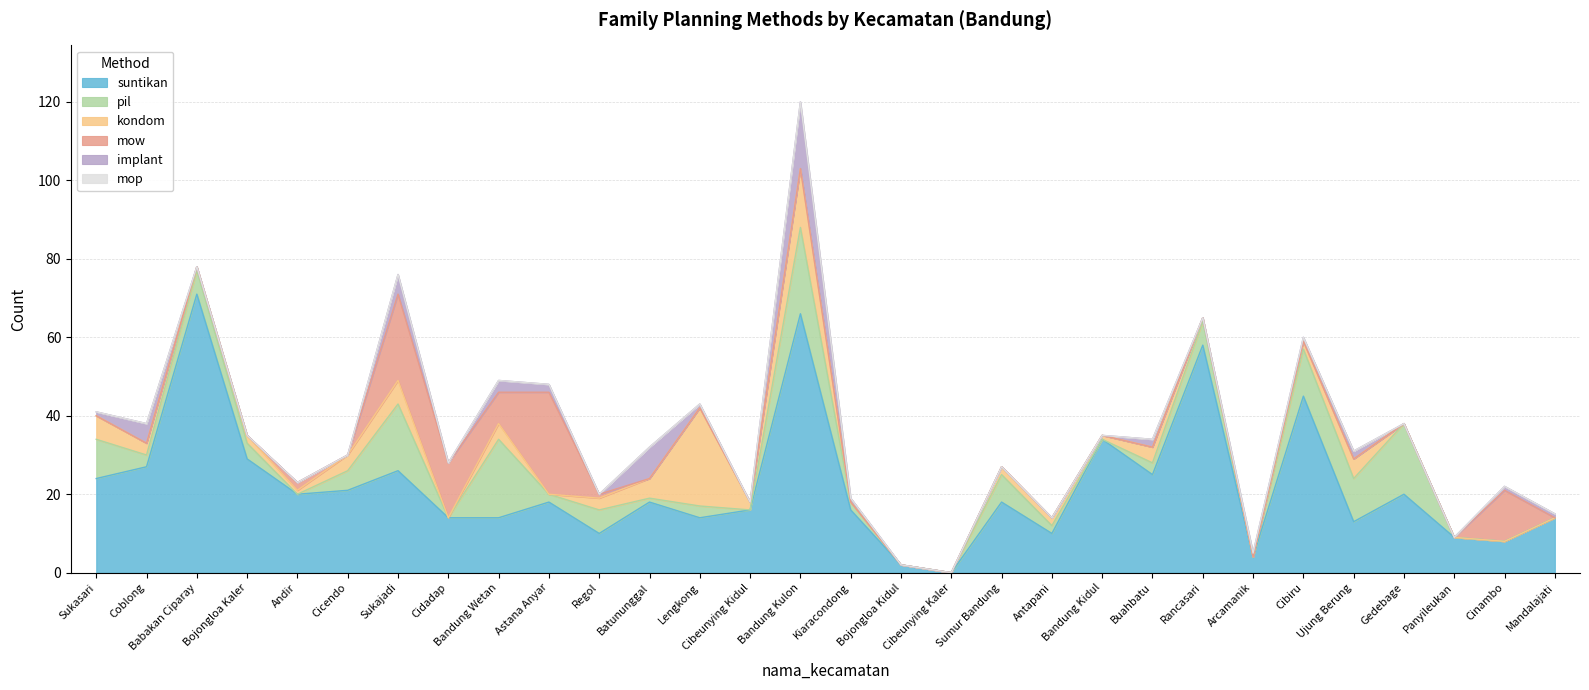

How many values in the pil series exceed 3?

13